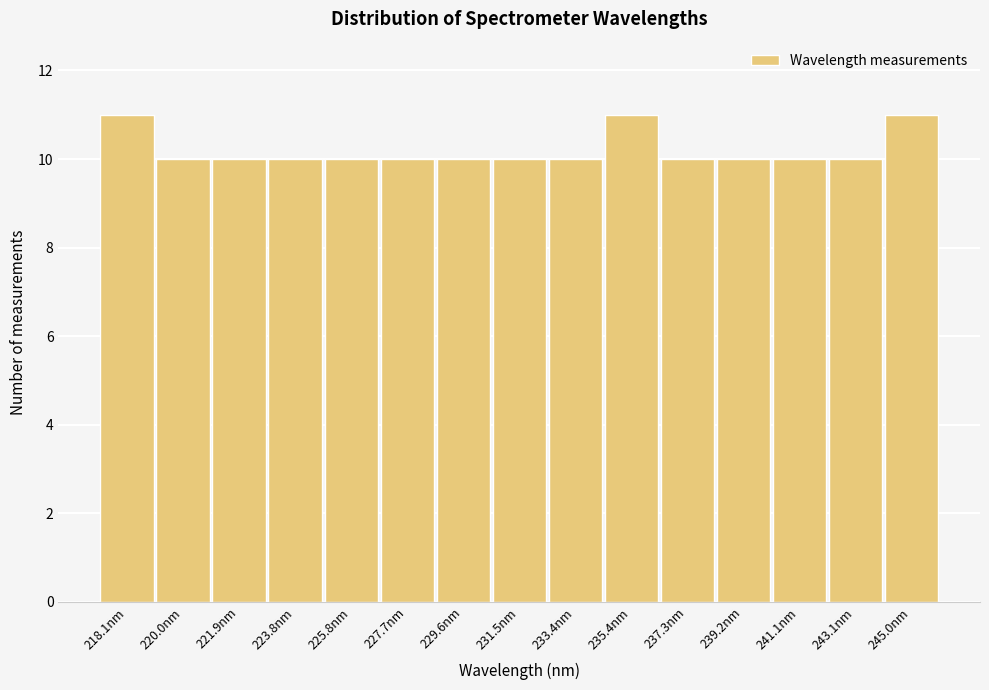

Reading left to right, extract all data points from this chart.

11	10	10	10	10	10	10	10	10	11	10	10	10	10	11